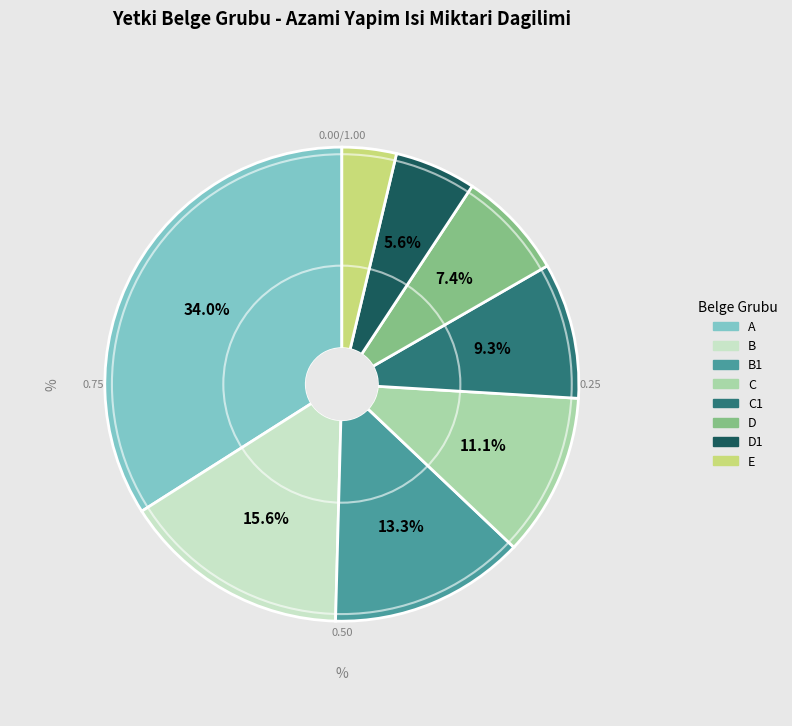

To the nearest percent, what percentage of the pie is C?

11%